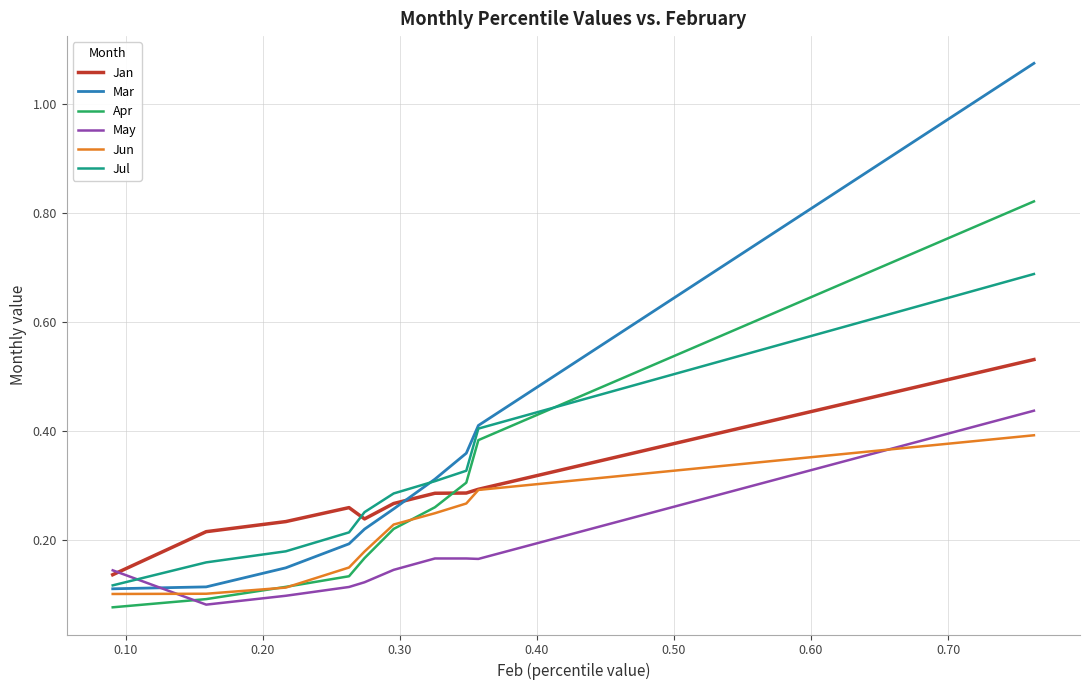

True or false: Jul and Apr cross at least once.

True